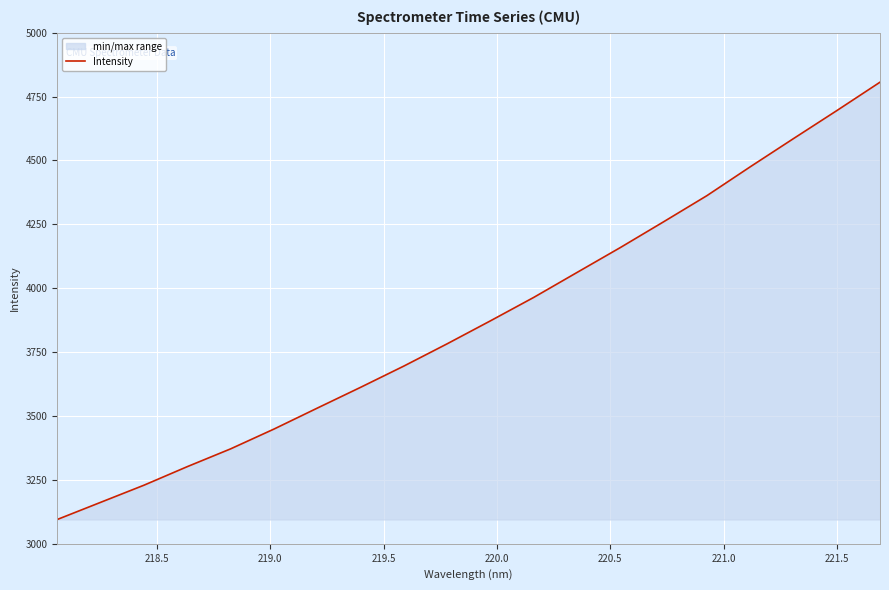

What is the greatest value displayed?

4806.4